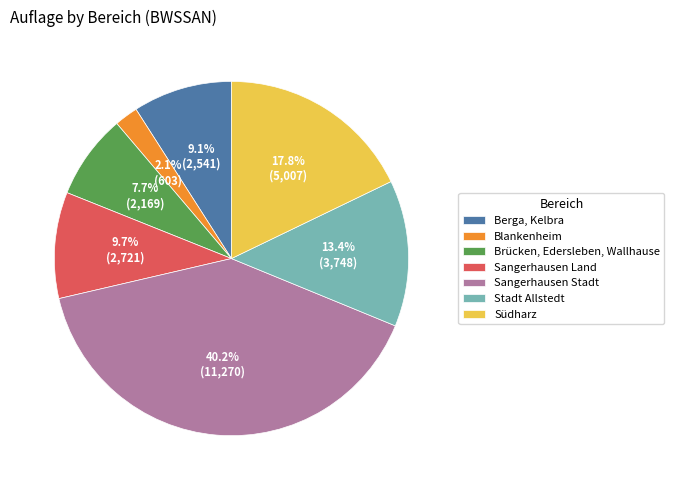

What is the smallest slice in the pie chart?

Blankenheim